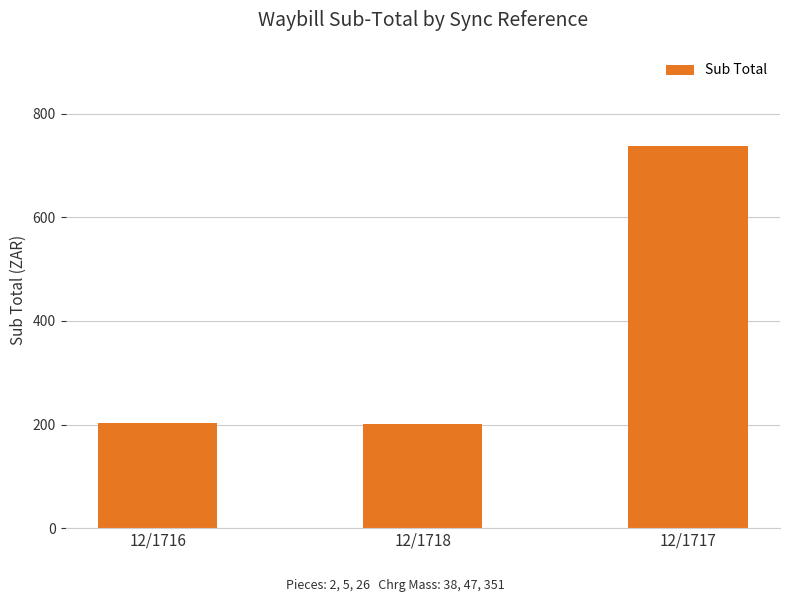

What is the average value?

380.2